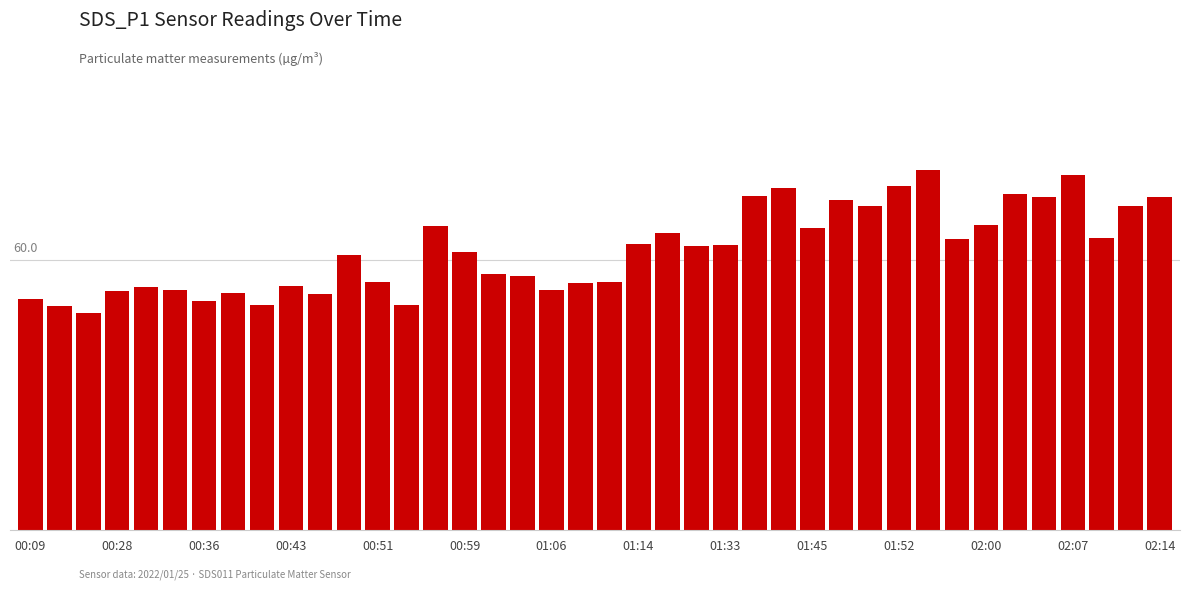

What is the difference between the maximum and minimum values?

31.7